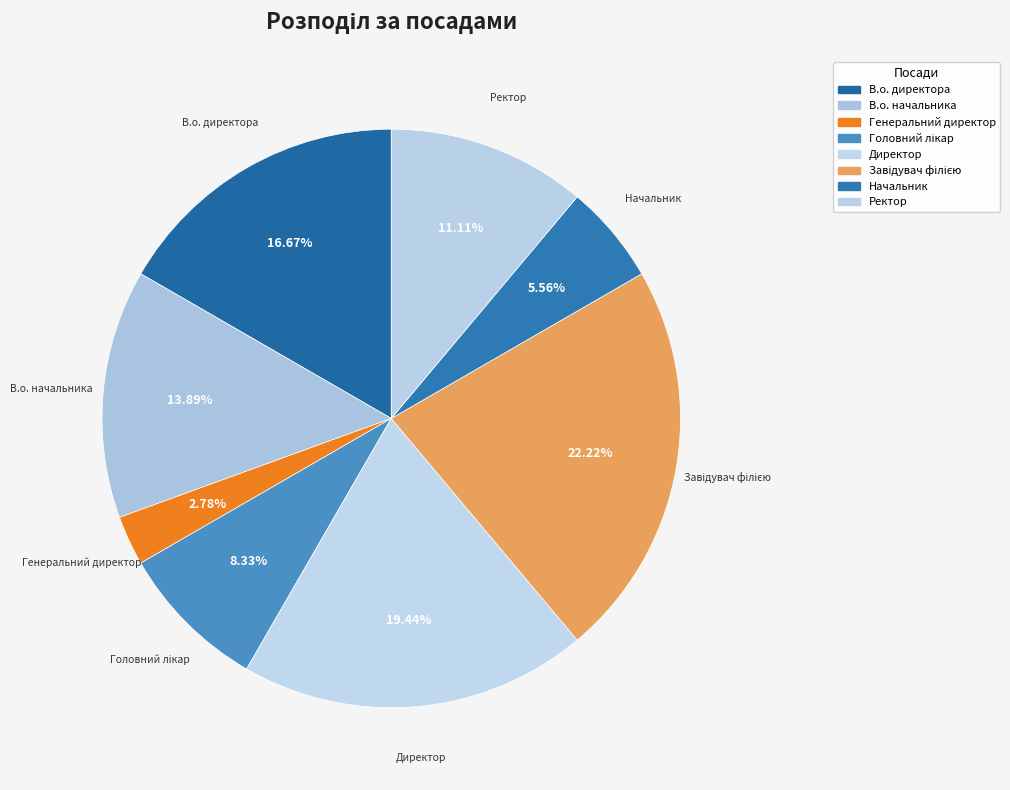

Count the number of slices in the pie.

8